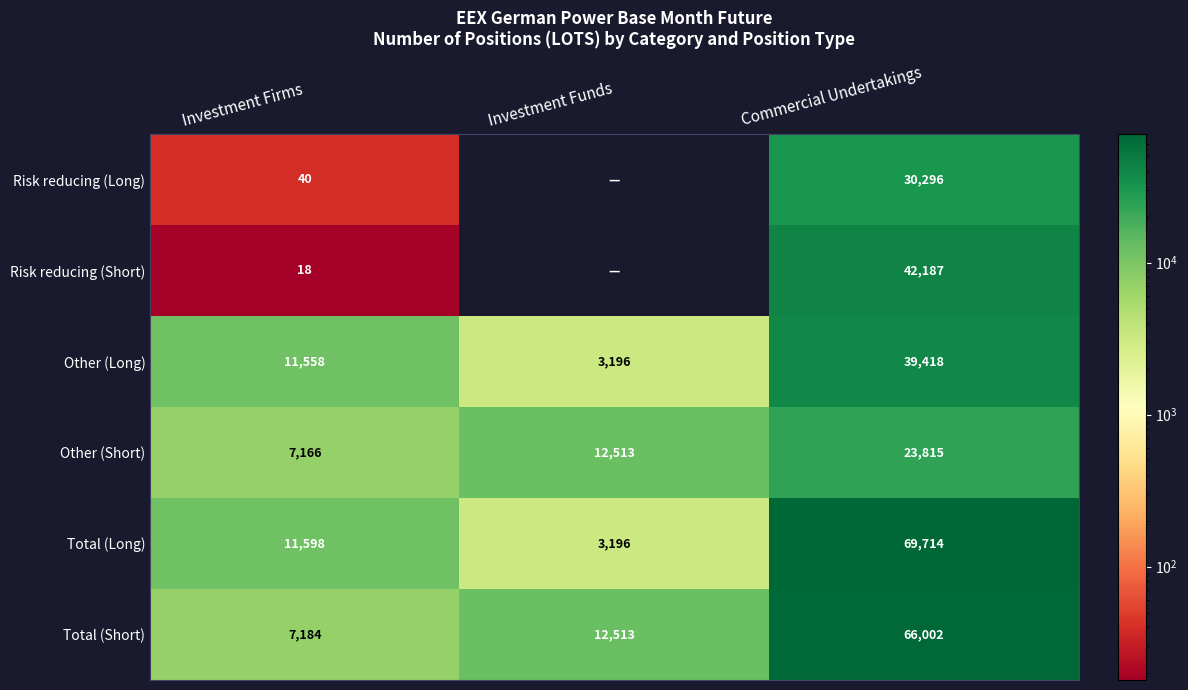

What is the difference between the Risk reducing (Short) values at Investment Firms and Commercial Undertakings?

42169